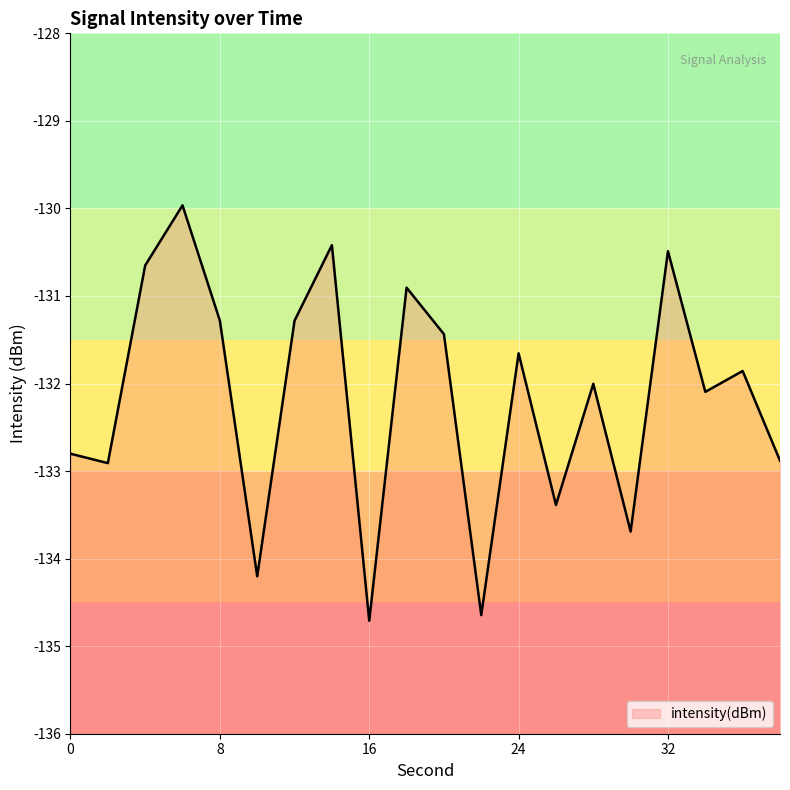

How many interior local peaks (higher than both neighbors) does the data have?

7